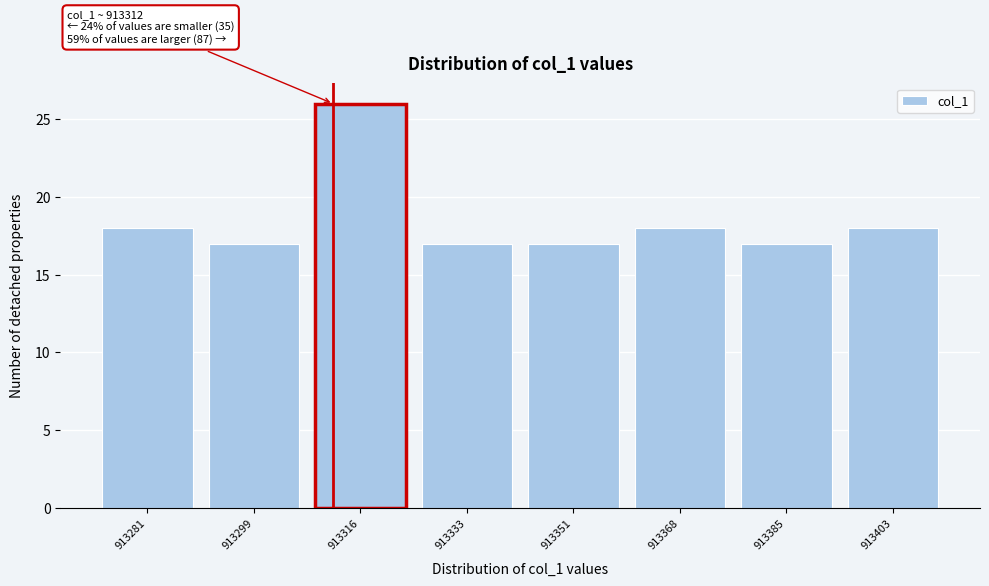

Which range on the x-axis has the tallest bar?

913308 to 913326